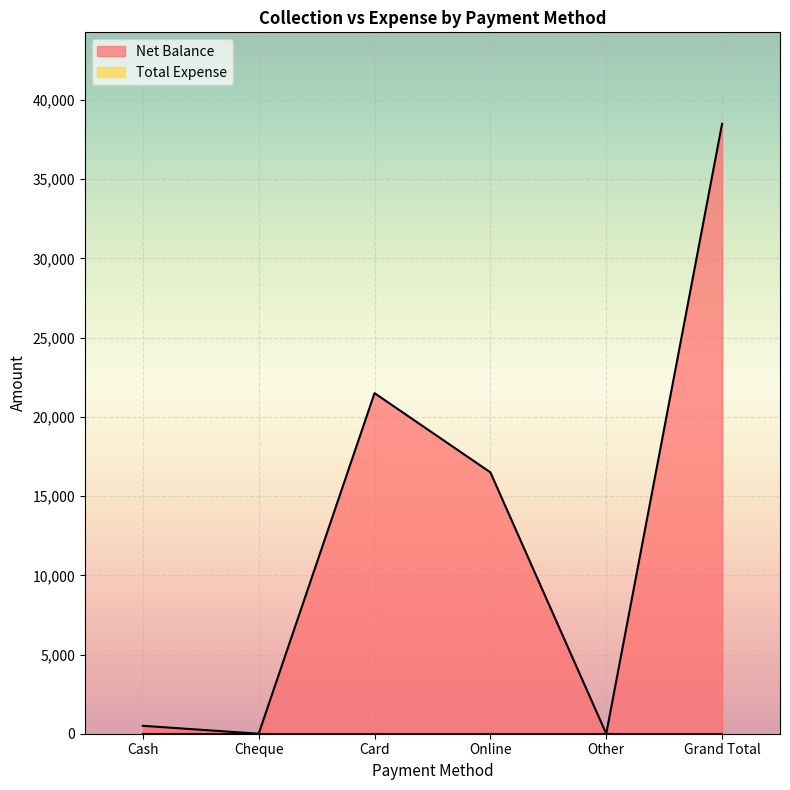

List the labels in order of value, largest first.

Grand Total, Card, Online, Cash, Cheque, Other